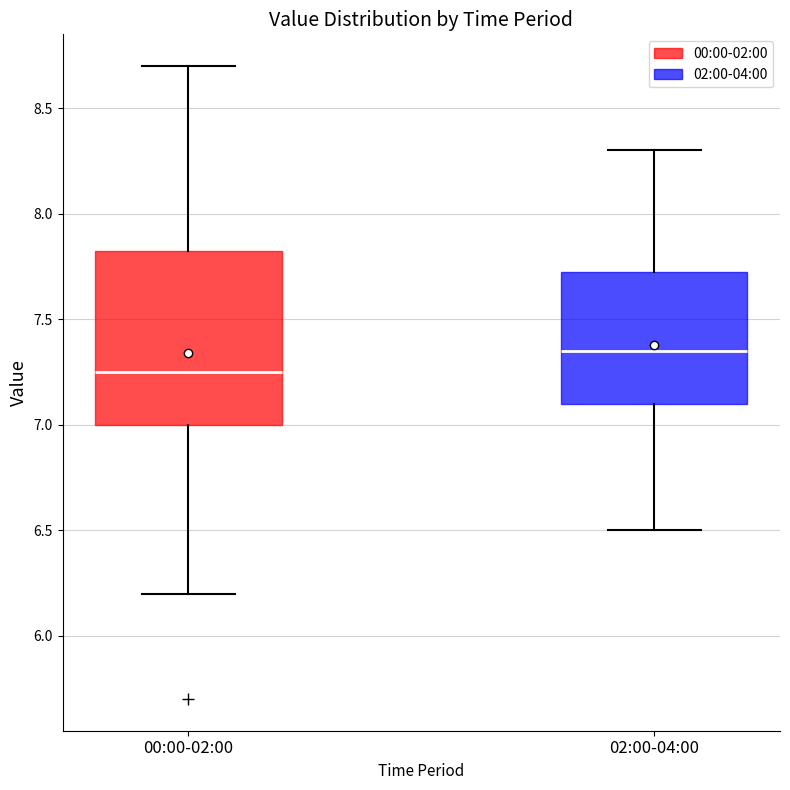

Reading left to right, read every box against the y-axis: the position of its median line, the range the box covers, and the ends of its whiskers. The values are not printed on the chart, so give them approximately, as read against the axis.

00:00-02:00: median 7.25, box 7.00 to 7.85, whiskers 6.20 to 8.70
02:00-04:00: median 7.35, box 7.10 to 7.75, whiskers 6.50 to 8.30